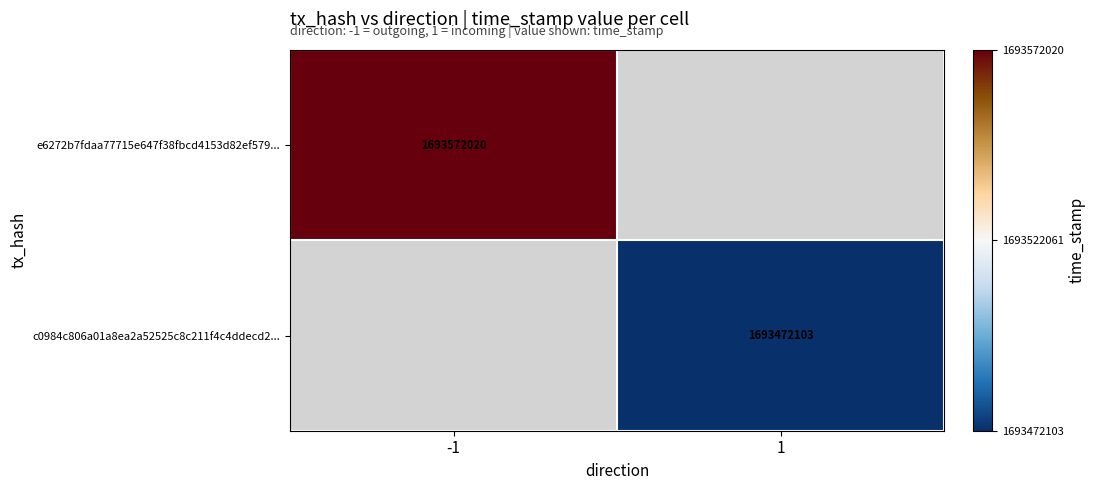

Count the number of data series in this chart.

2